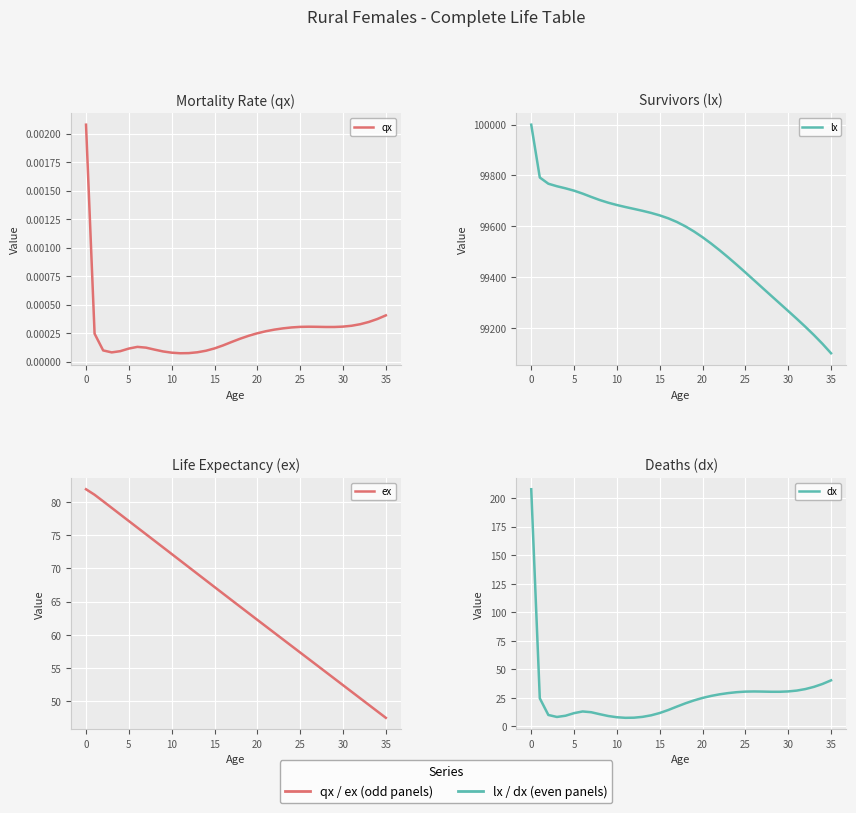

Count the number of categories in the chart.

36